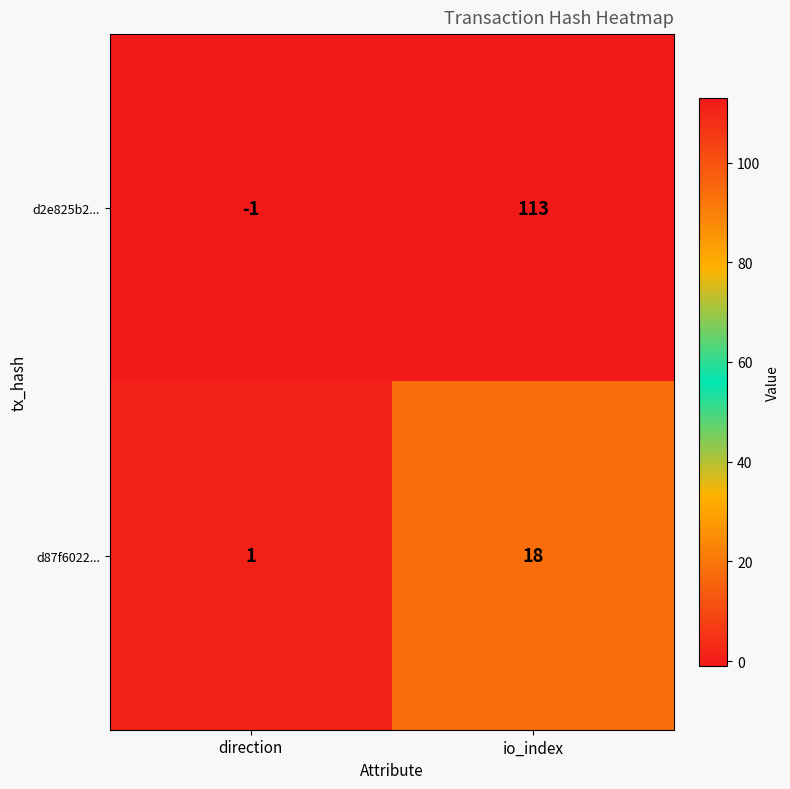

The d2e825b2... series shows -1 at direction. True or false?

True